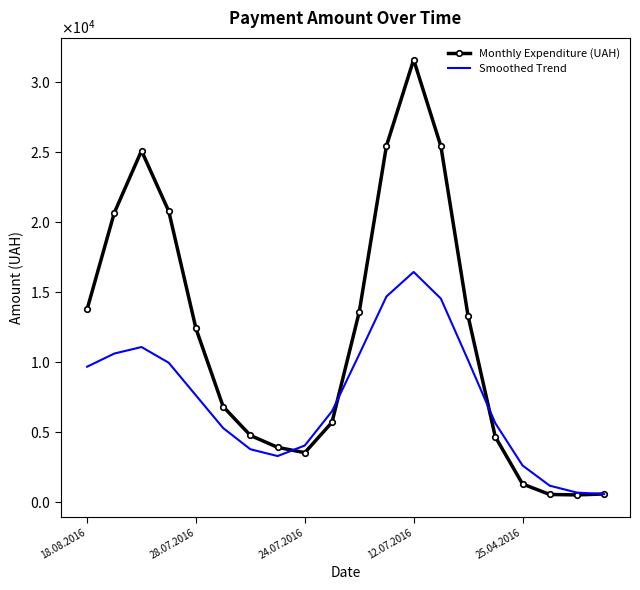

What are all the series names shown in the legend?

Monthly Expenditure (UAH), Smoothed Trend